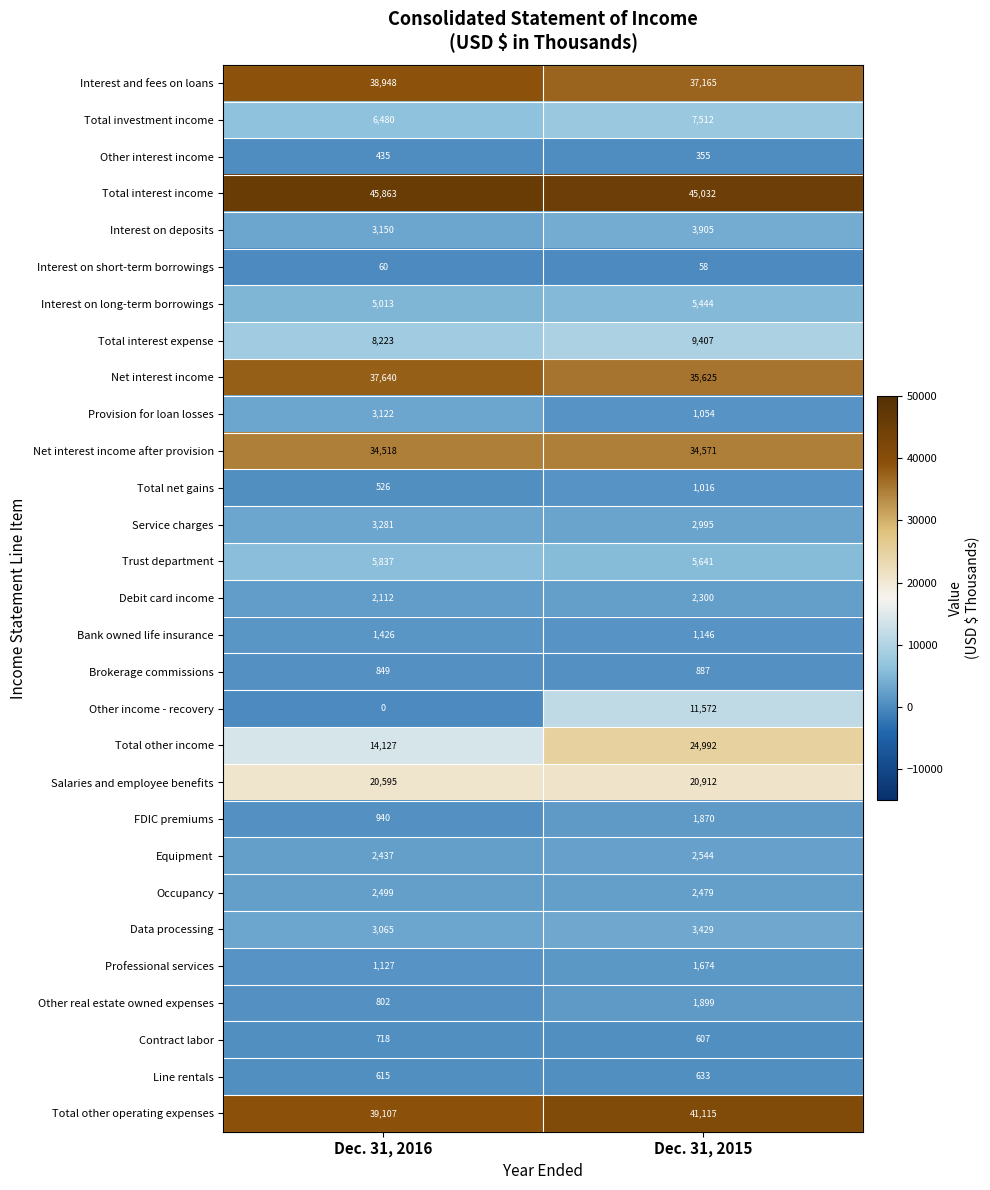

At how many categories does at least one series exceed 2846?

2